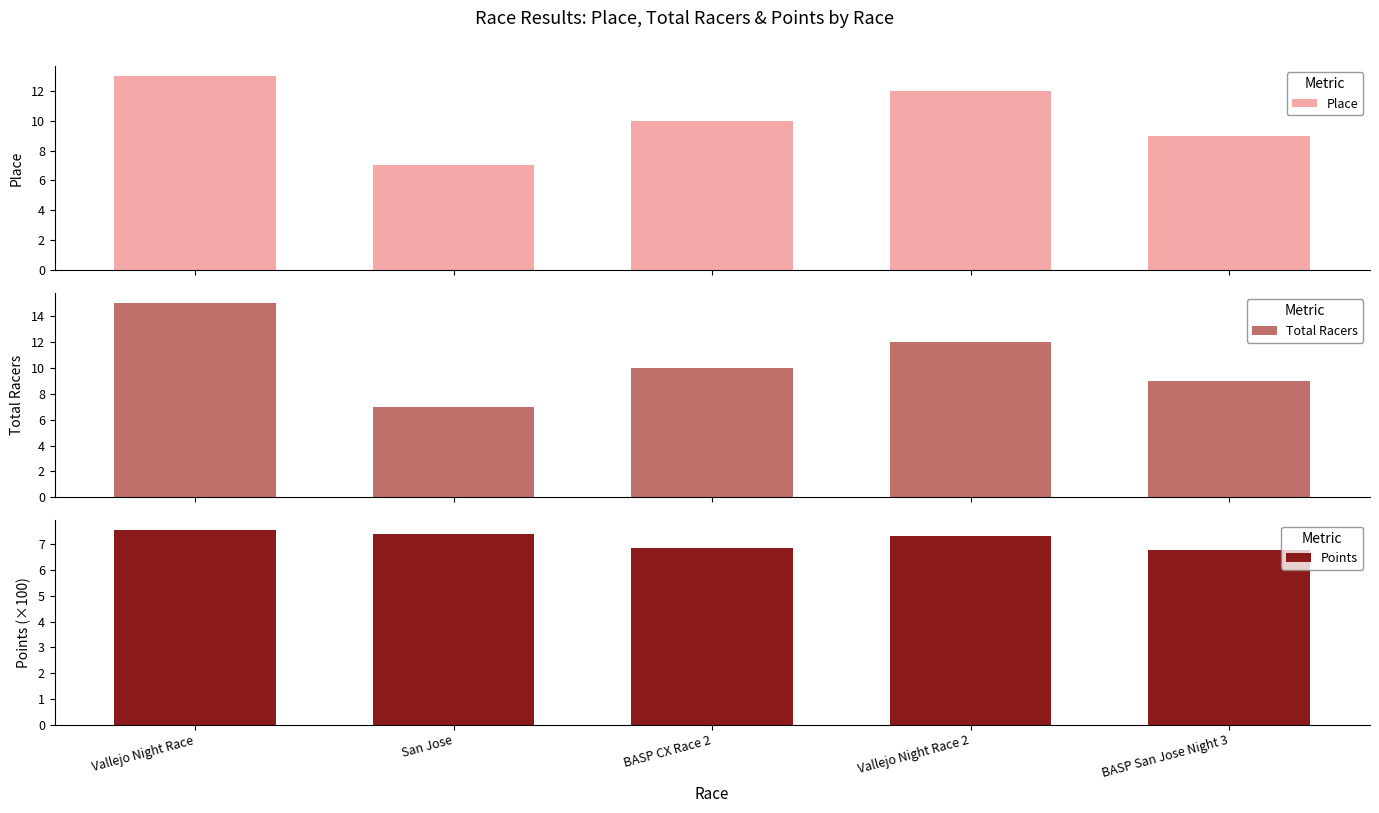

What is the total value across all series at BASP San Jose Night 3?

24.8